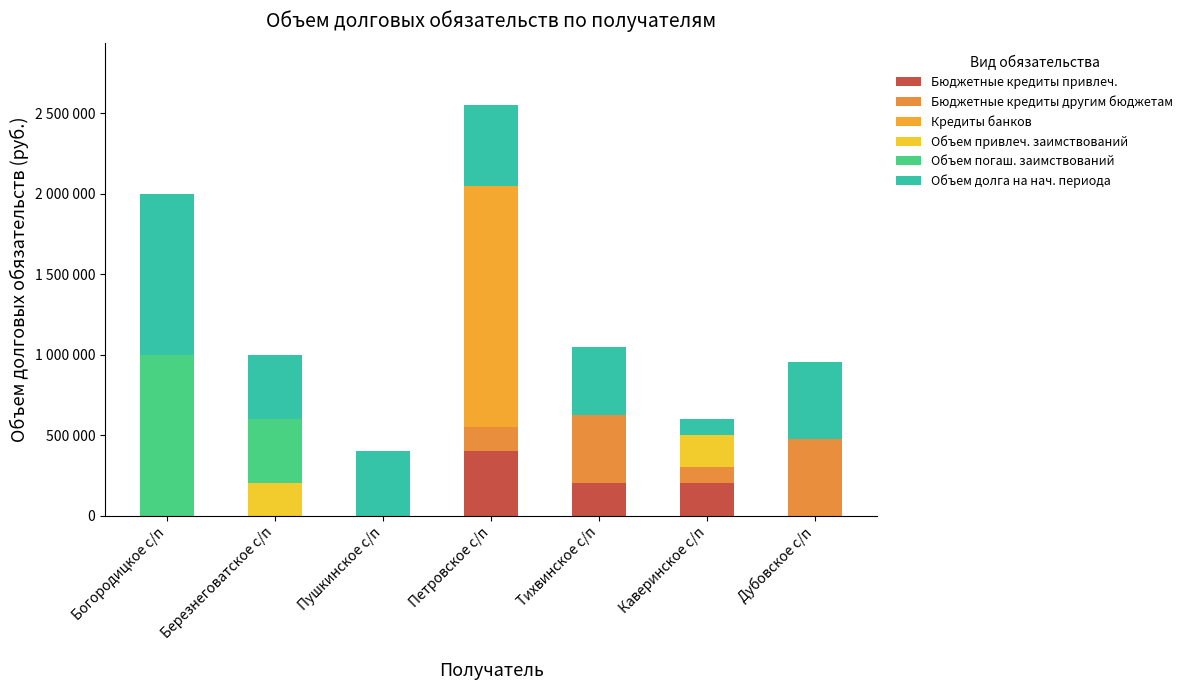

Where is Бюджетные кредиты другим бюджетам nearest to the value 239095?

Петровское с/п